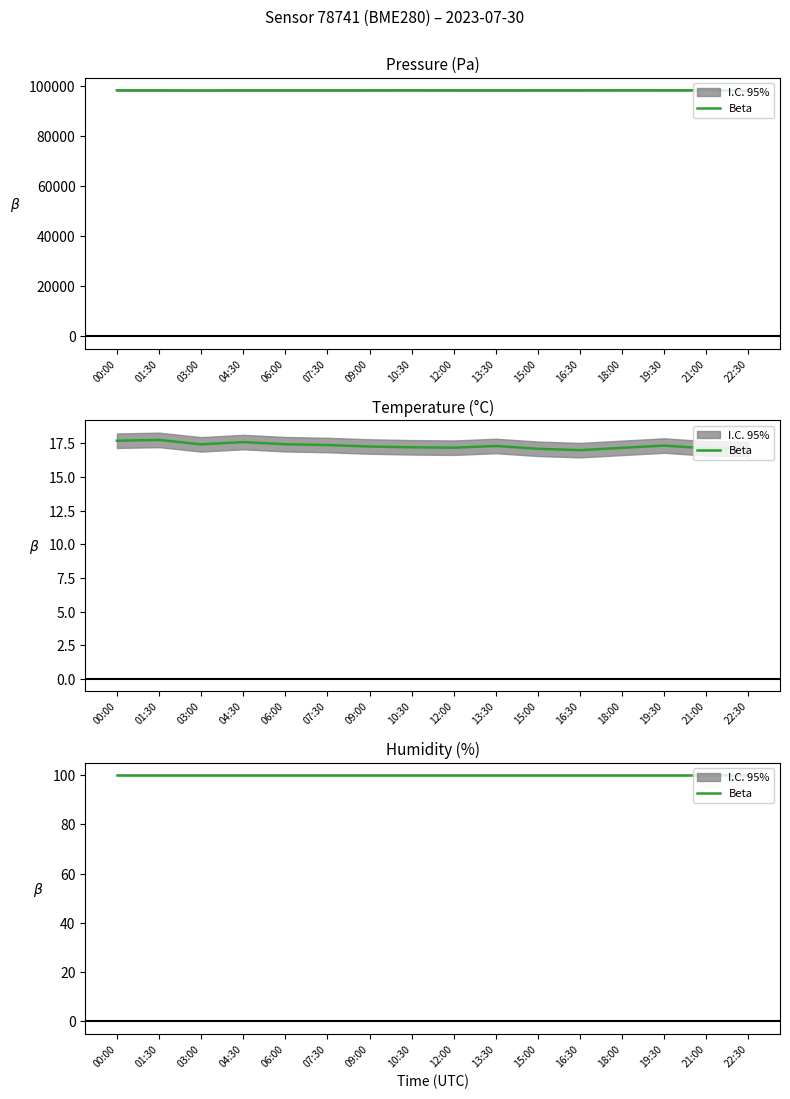

Between 06:00 and 16:30, which series saw the biggest shift?

pressure